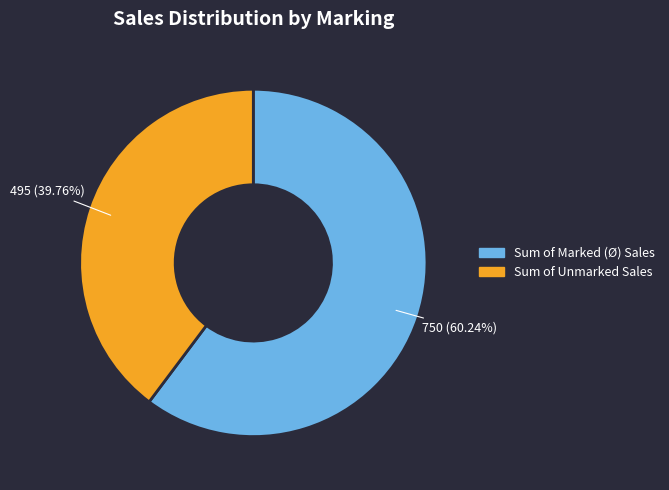

Which category has the biggest portion of the pie?

Sum of Marked (Ø) Sales